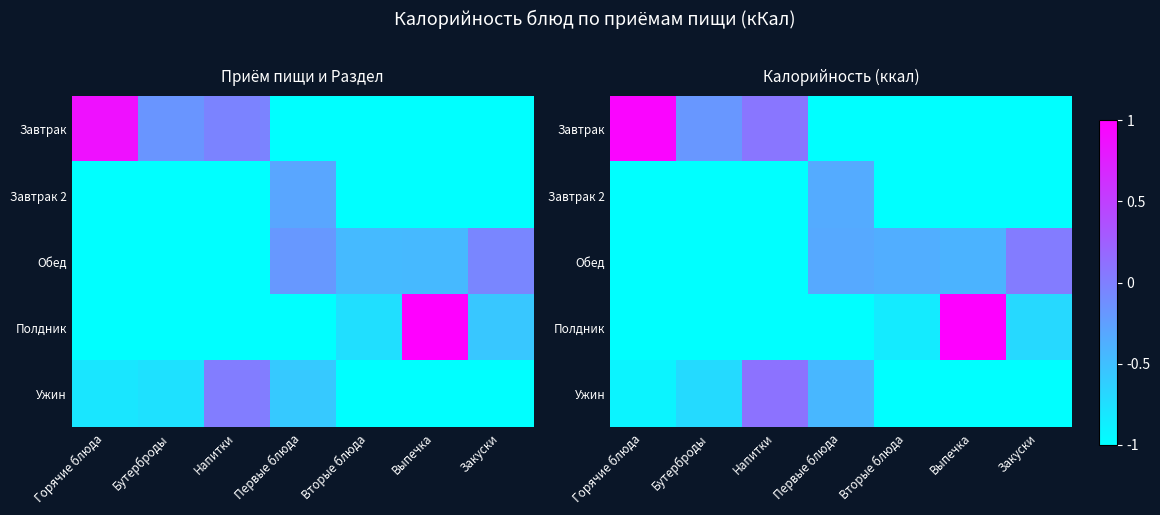

At which category does the chart reach its peak across all series?

Выпечка